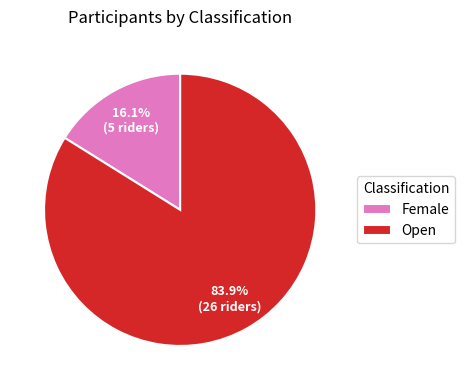

How much of the chart is everything except Open?

16.1%